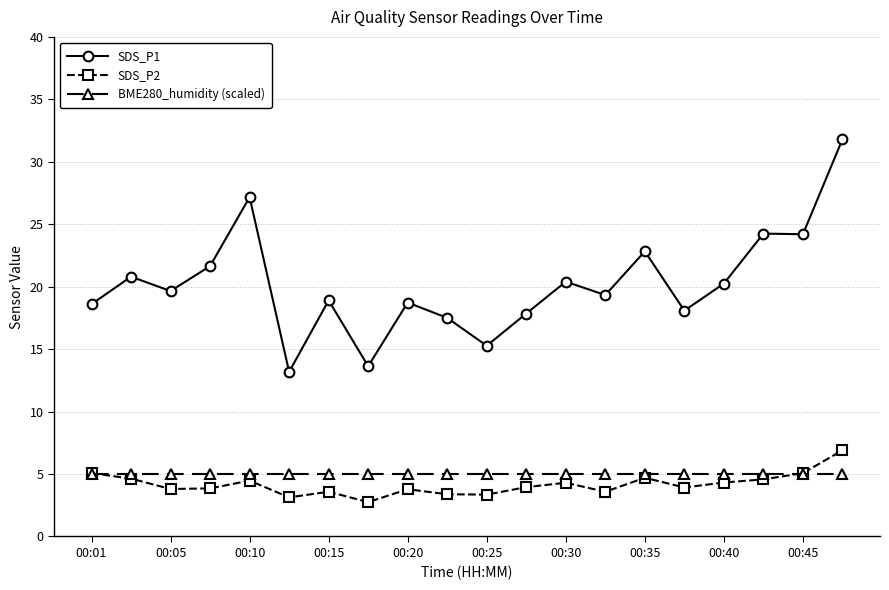

What is the maximum value for SDS_P1?

31.8